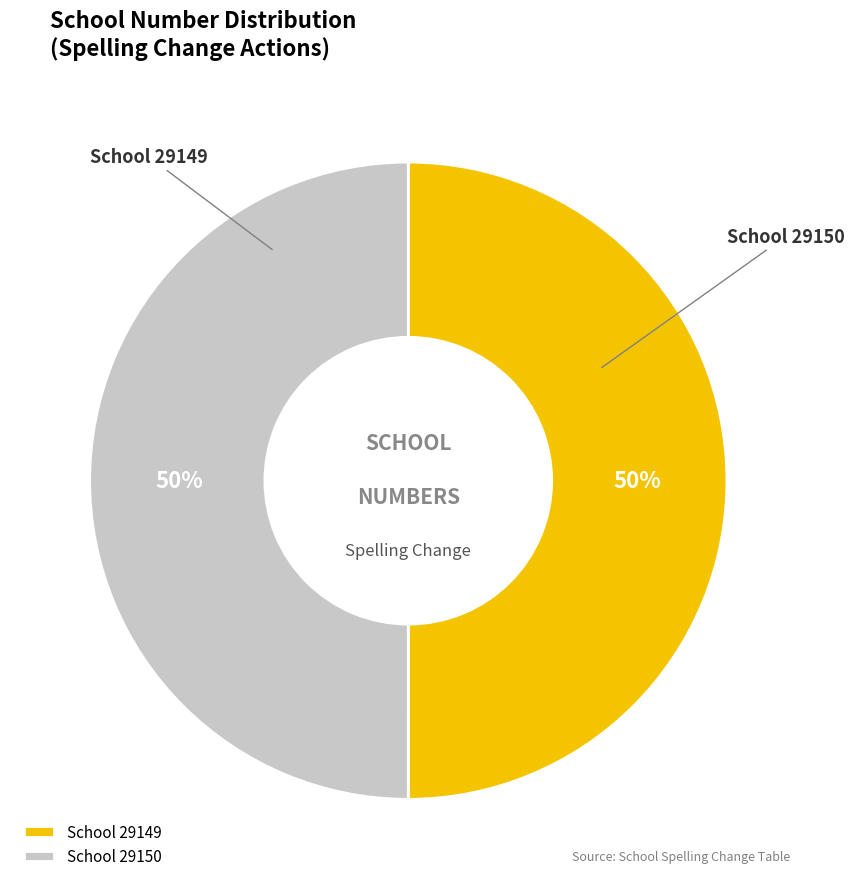

Do School 29149 and School 29150 together represent more than half of the pie?

Yes